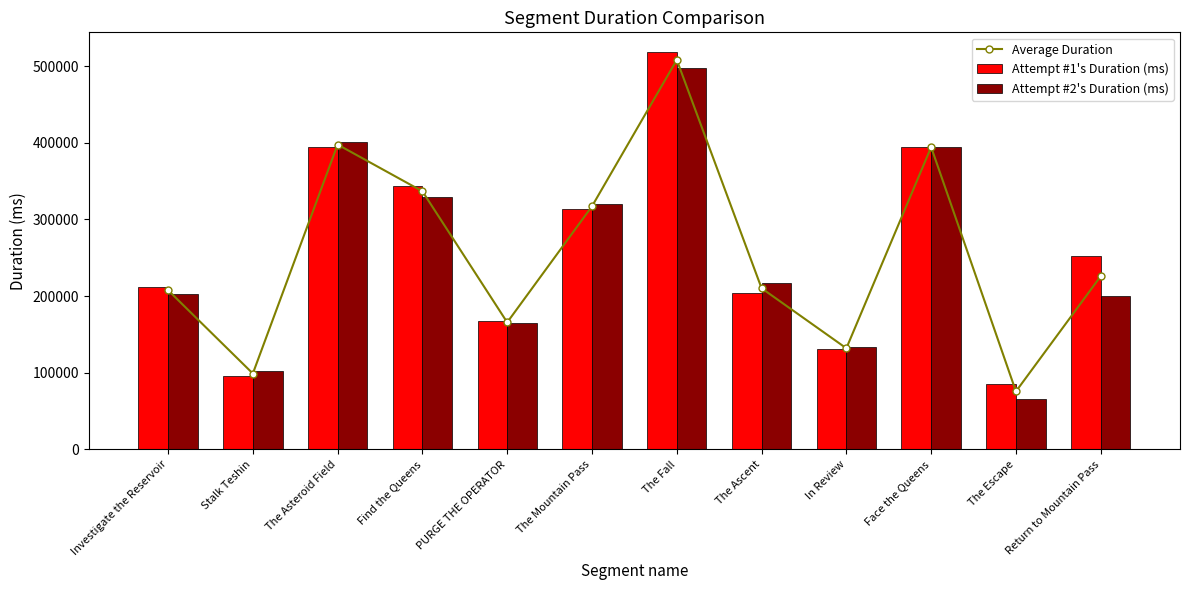

Which category has the lowest value in the Attempt #1's Duration (ms) series?

The Escape